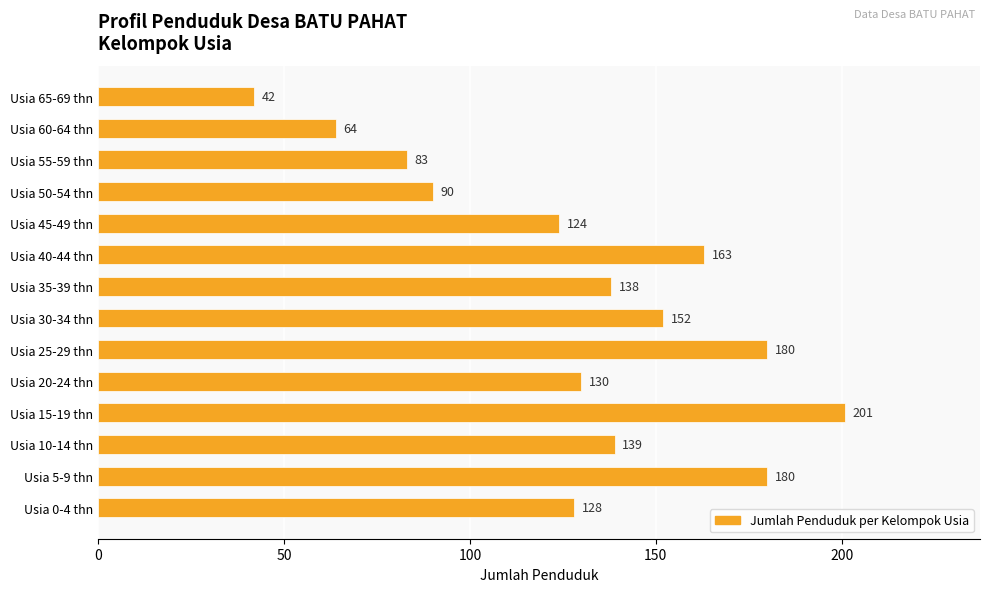

Does the chart contain stacked bars?

No